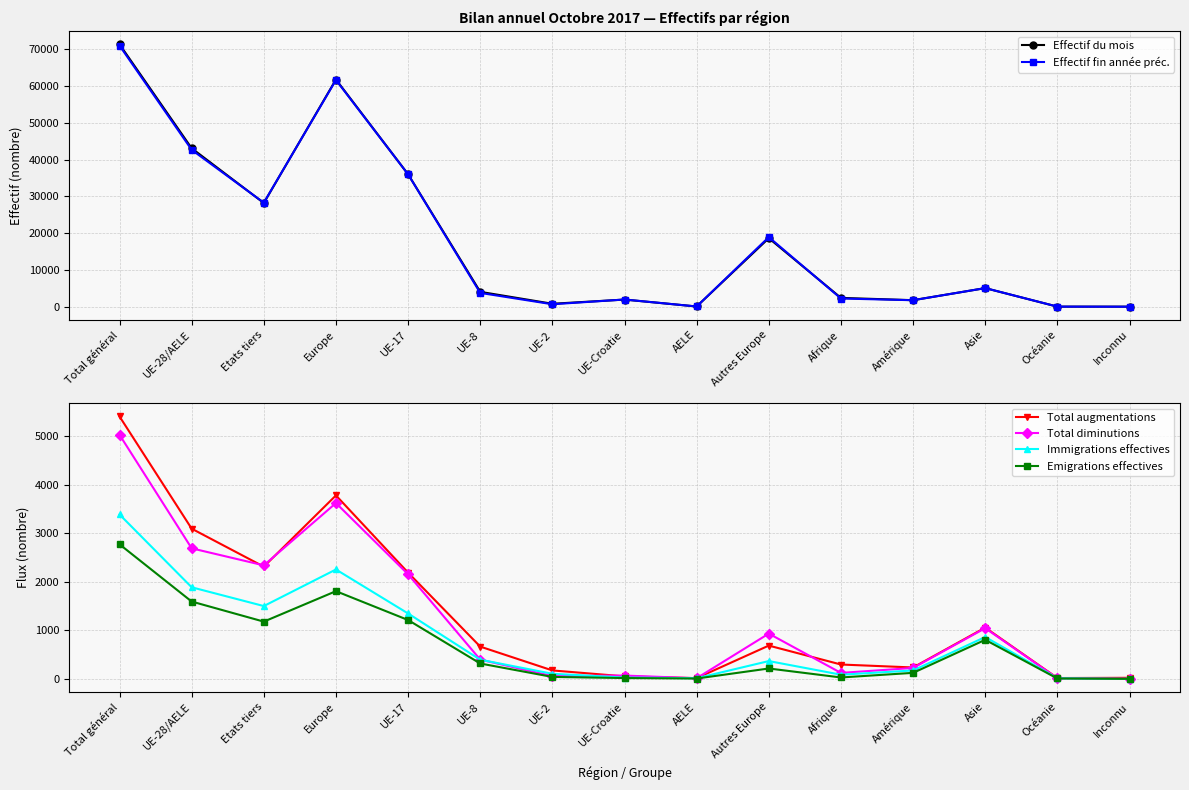

What is the maximum value for Immigrations effectives?

3389